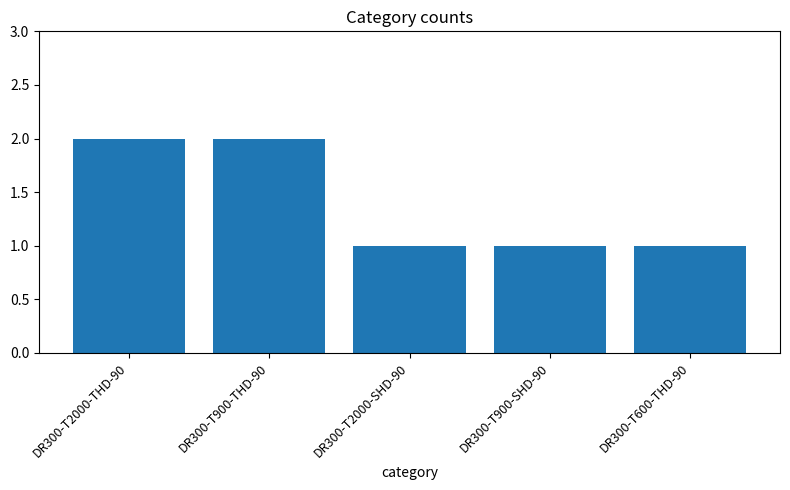

Reading right to left, extract all data points from this chart.

1	1	1	2	2